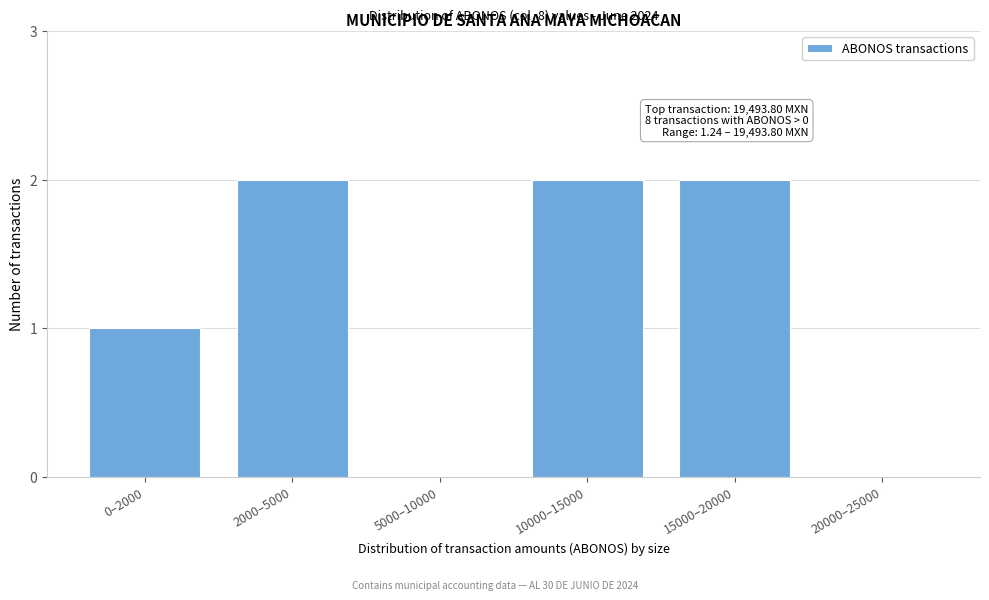

Reading left to right, transcribe all the data shown in this chart.

0–2000=1	2000–5000=2	5000–10000=0	10000–15000=2	15000–20000=2	20000–25000=0